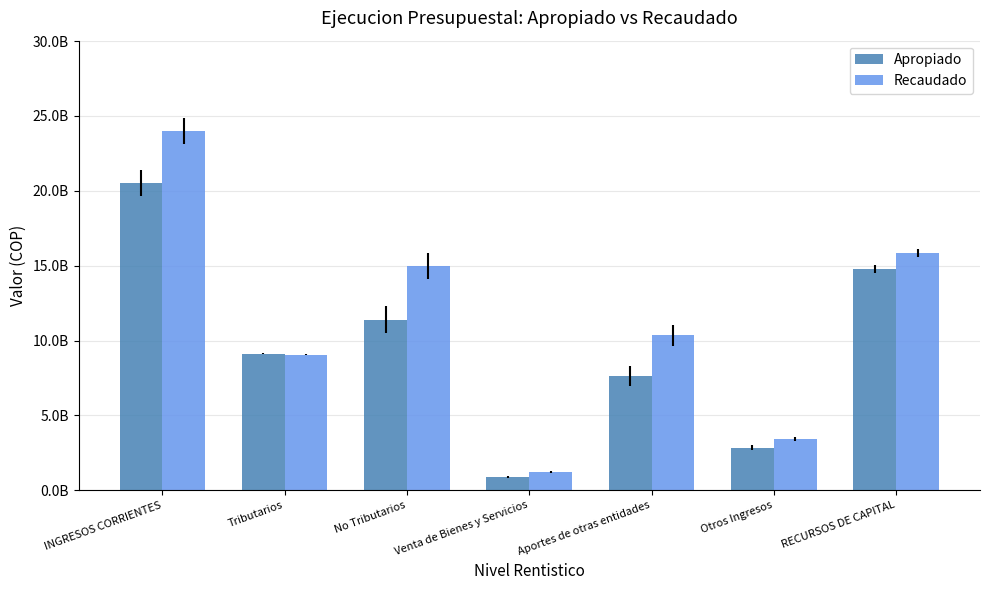

What are all the series names shown in the legend?

Apropiado, Recaudado